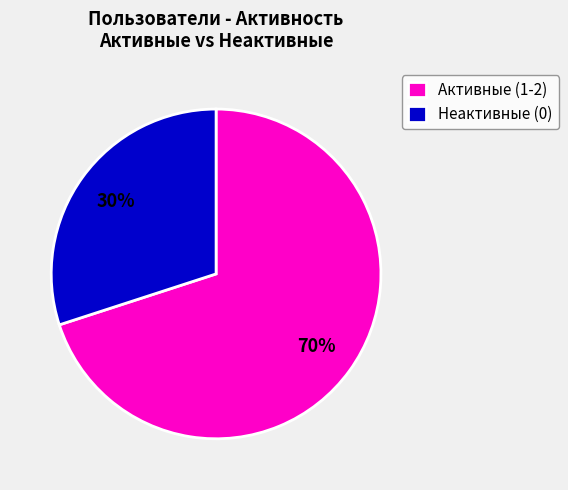

Is there any slice that represents more than half of the pie?

Yes